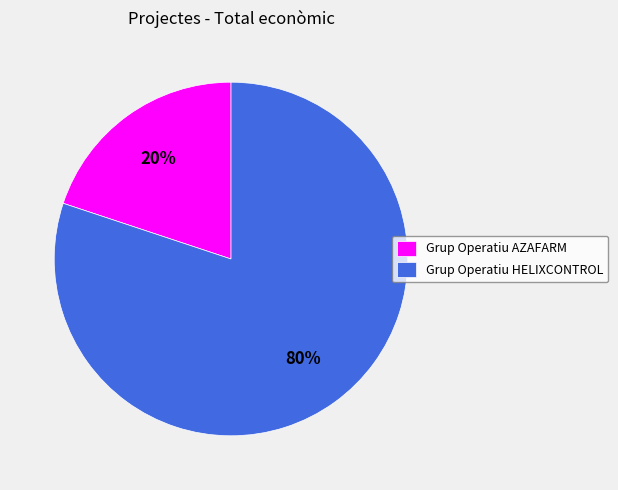

What is the largest slice in the pie chart?

Grup Operatiu HELIXCONTROL